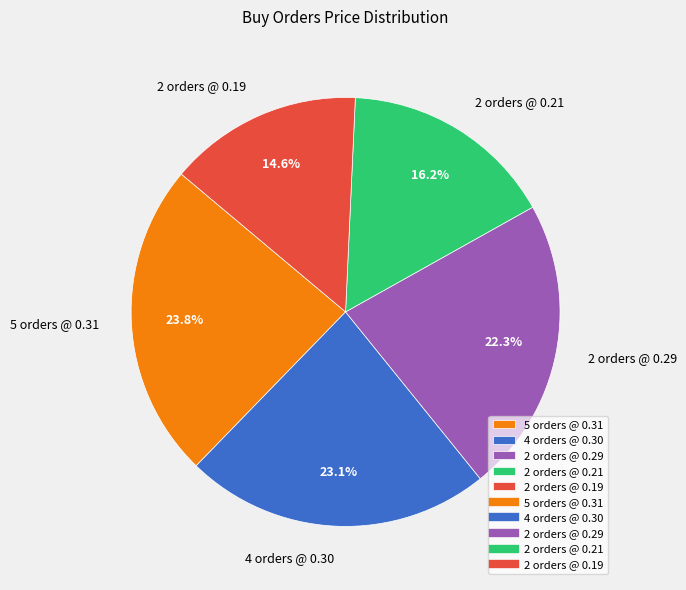

Combined, what portion of the pie is 2 orders @ 0.29 and 2 orders @ 0.21?

38.5%